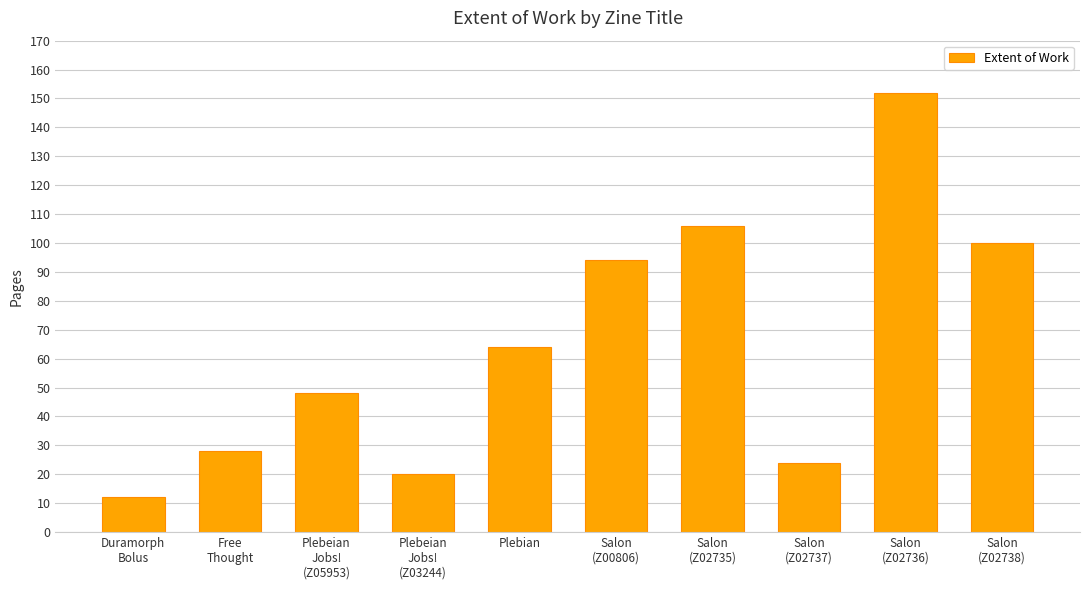

What is the greatest value displayed?

152